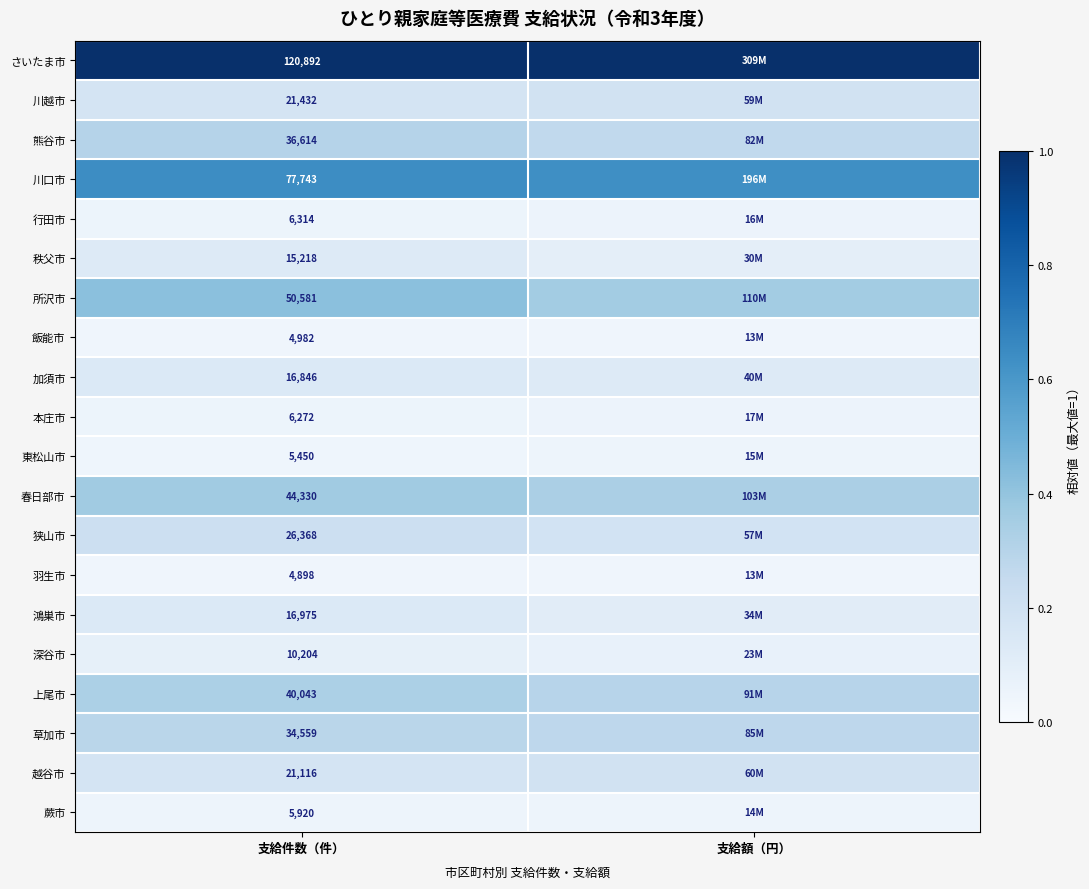

Rank the series by their maximum value, from lowest to highest.

羽生市, 飯能市, 蕨市, 東松山市, 行田市, 本庄市, 深谷市, 秩父市, 加須市, 鴻巣市, 川越市, 越谷市, 狭山市, 草加市, 熊谷市, 上尾市, 春日部市, 所沢市, 川口市, さいたま市